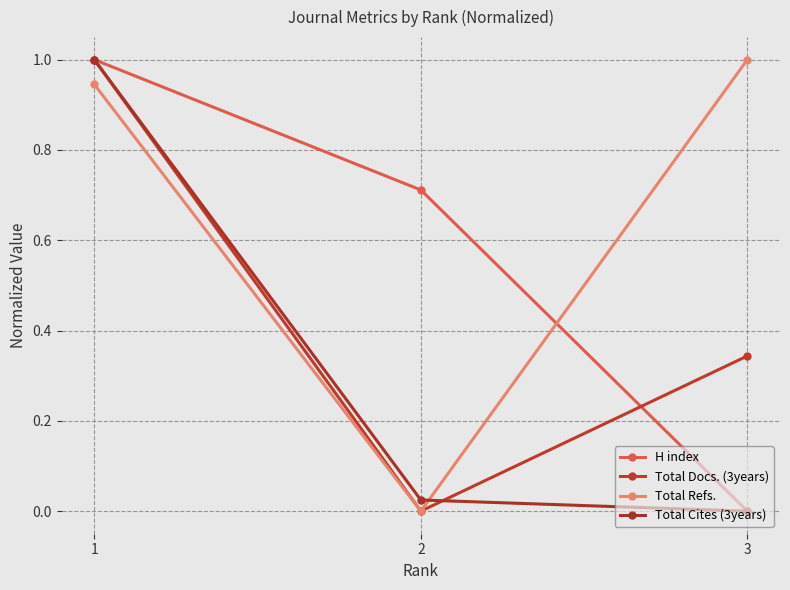

True or false: Total Docs. (3years) has a value of 0.0 at 2.

True